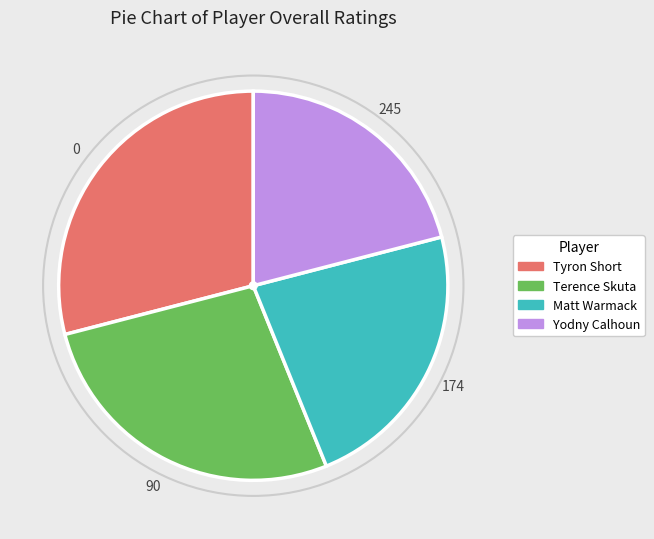

Is Tyron Short the majority of the pie?

No